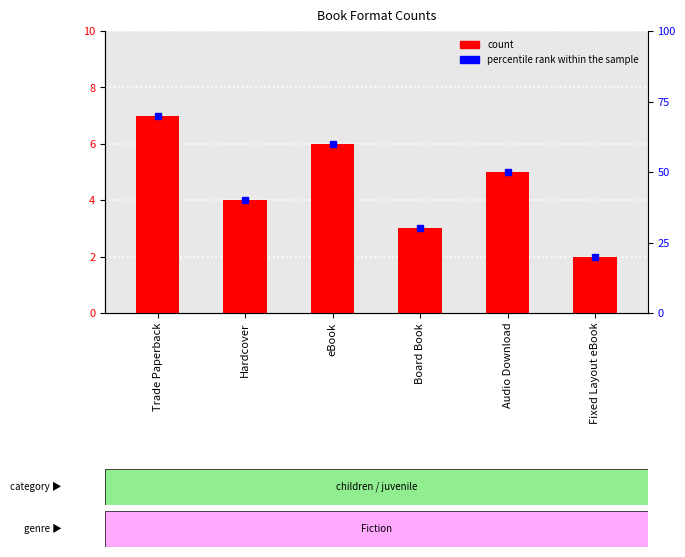

Which has a higher value, Trade Paperback or Hardcover?

Trade Paperback